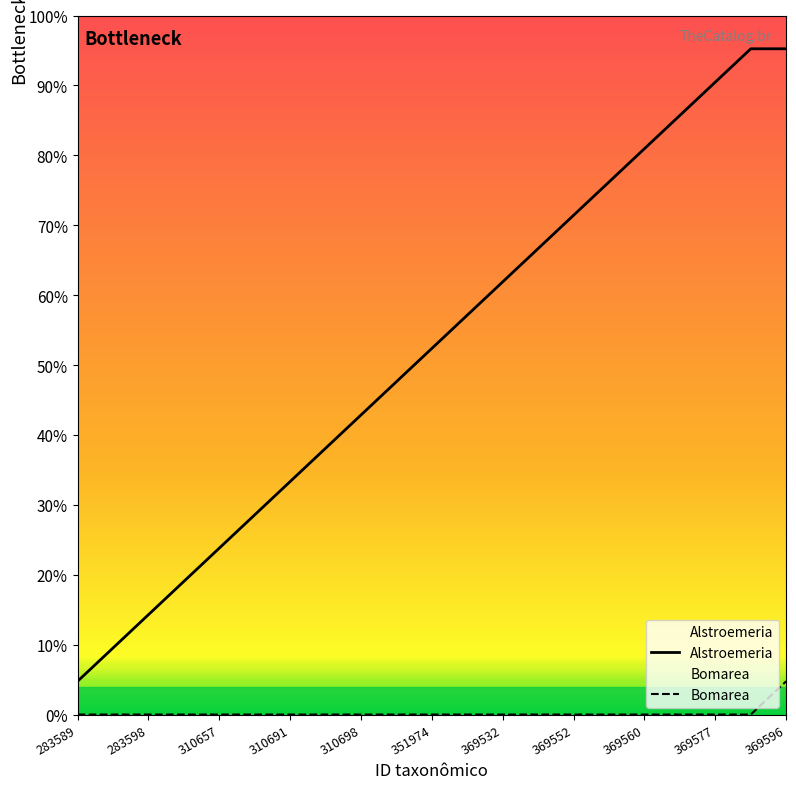

What is the average value of the Alstroemeria series?

52.2